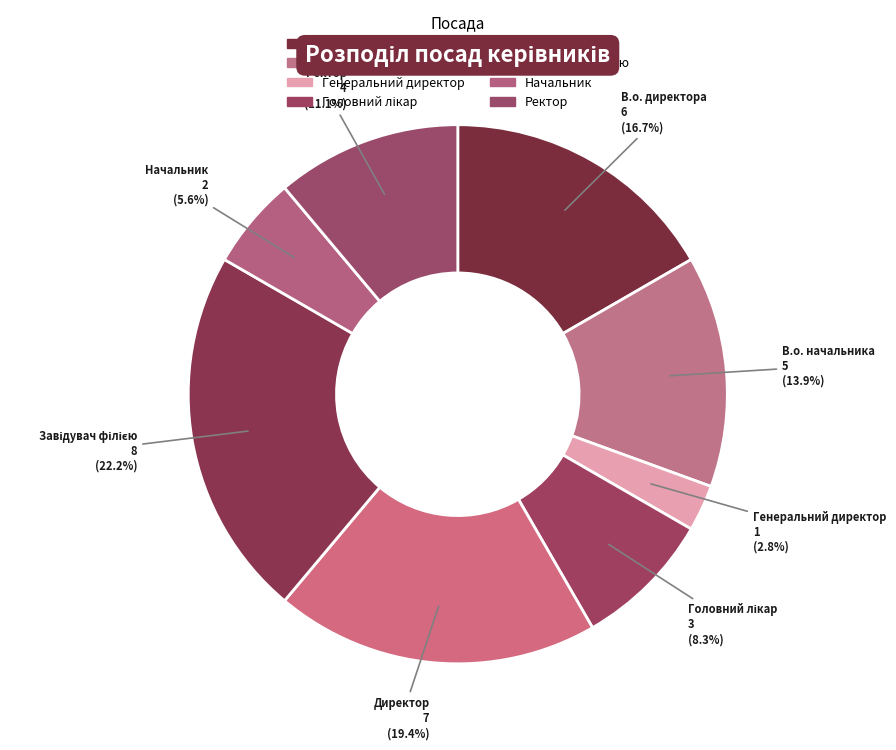

Is it true that Начальник is 16% of the pie?

False